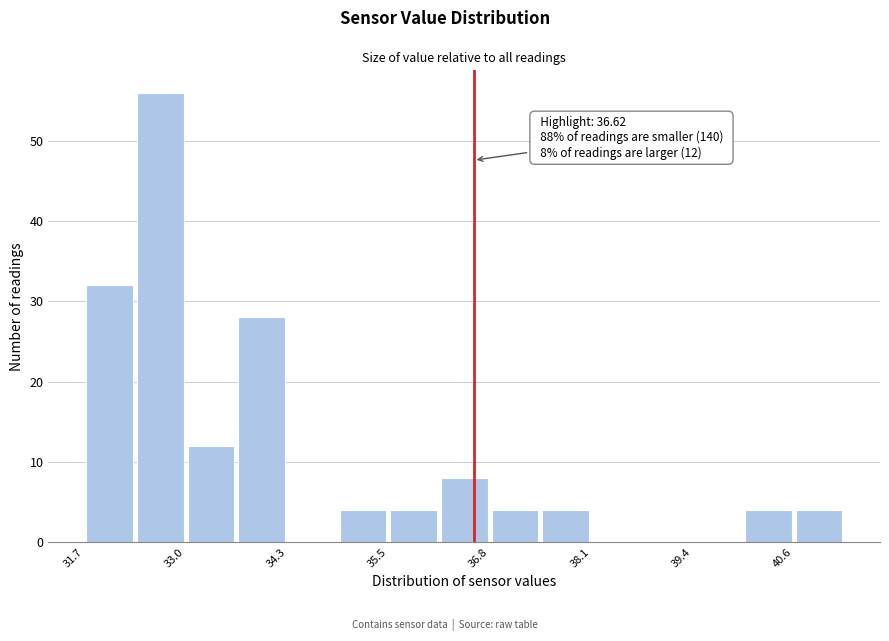

Around what value on the x-axis is the tallest bar? Give the approximate position of its centre, as read against the axis.

32.6